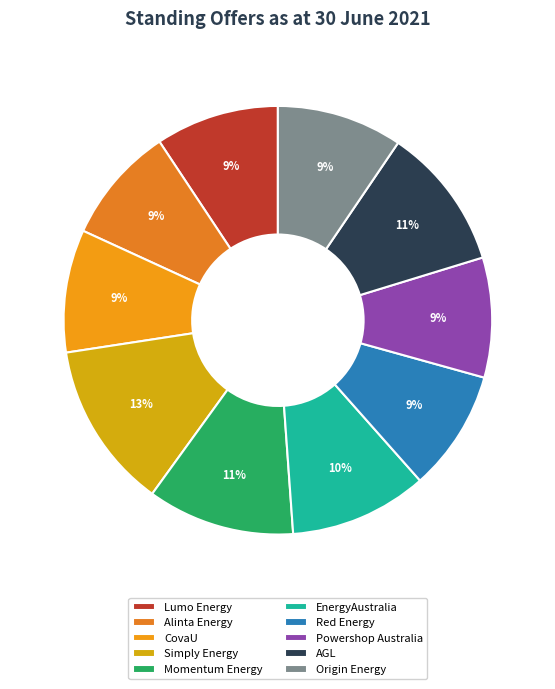

What is the smallest slice in the pie chart?

Alinta Energy